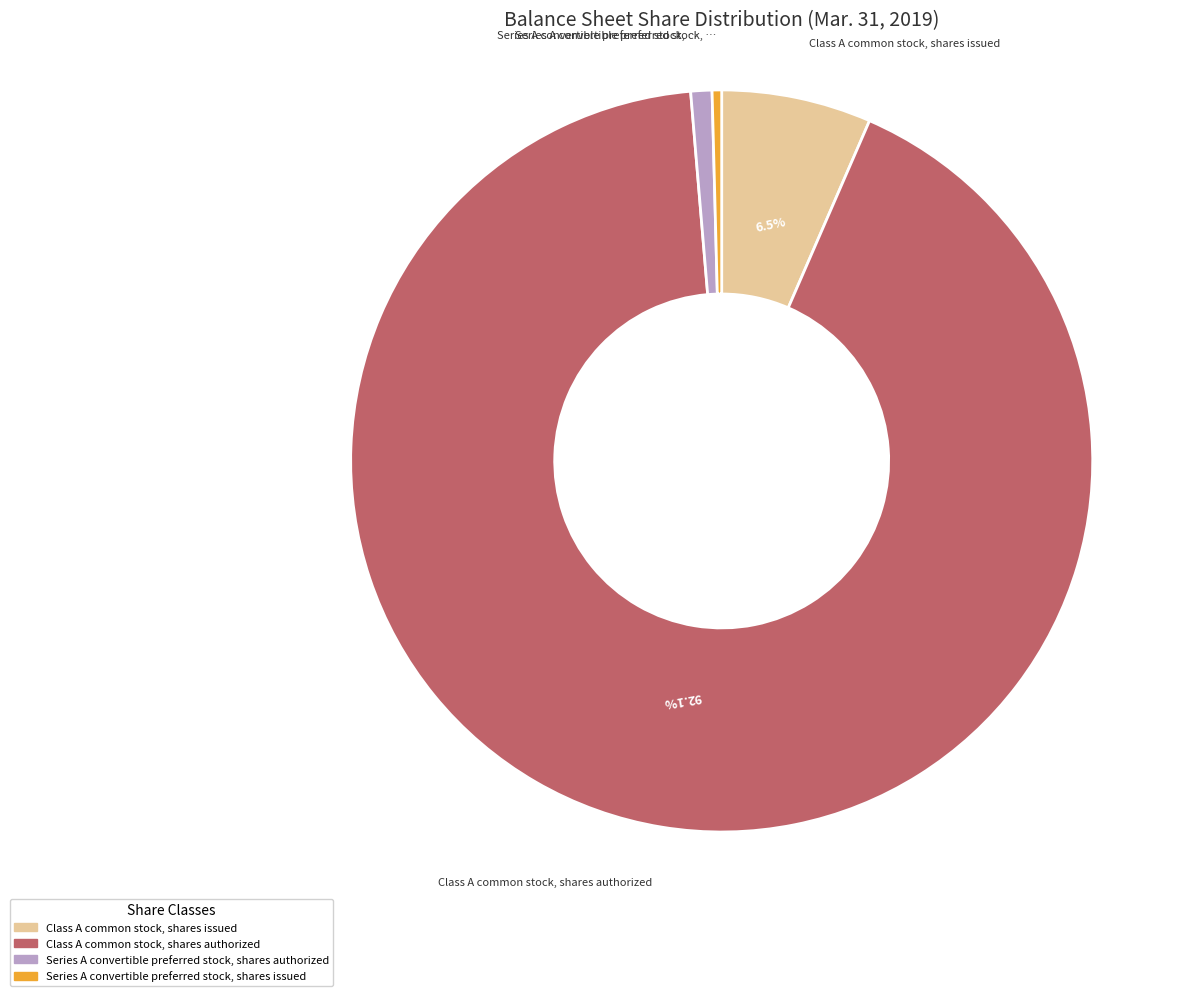

Does Class A common stock, shares authorized account for over 50% of the chart?

Yes